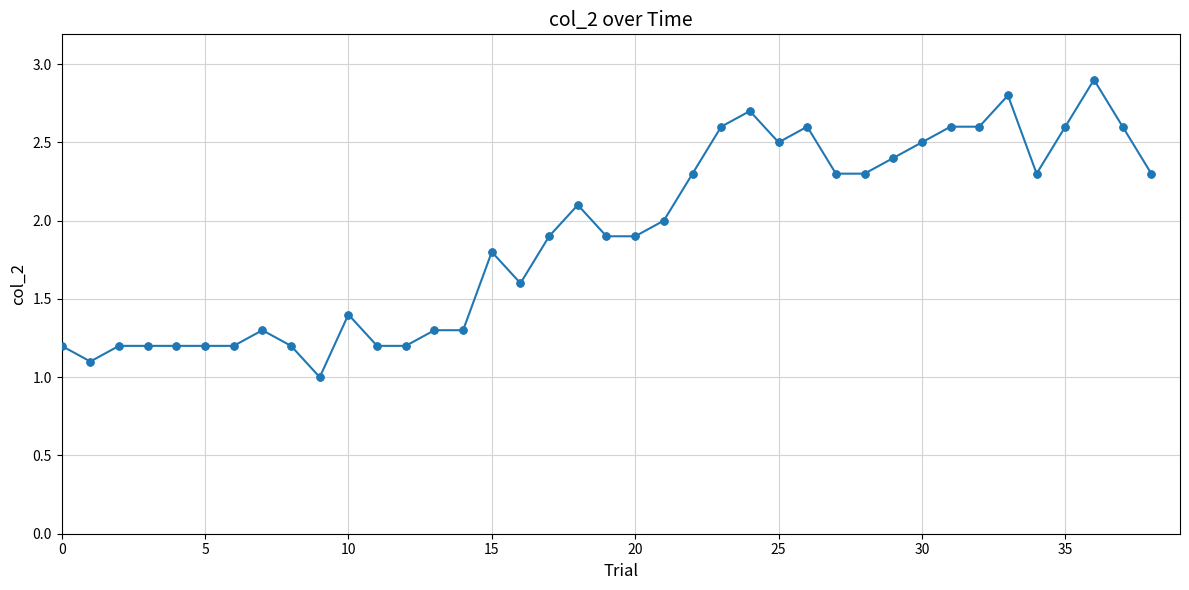

What is the difference between the maximum and second lowest values?

1.8